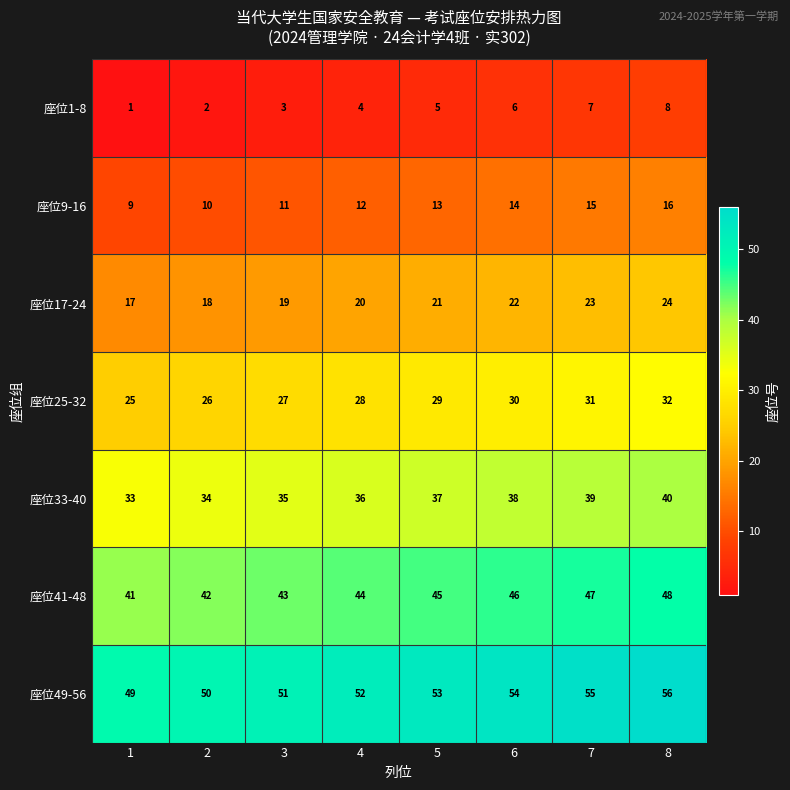

Which label corresponds to the largest value in the chart?

8